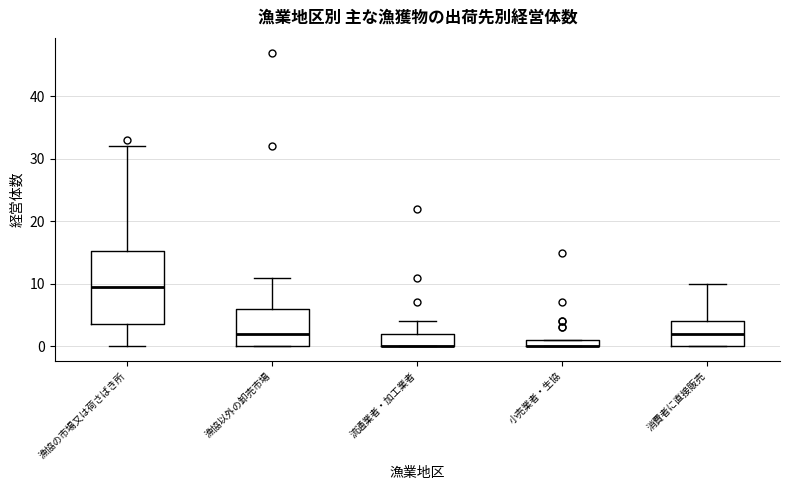

Where does the upper whisker of the box for 消費者に直接販売 end on the y-axis? The values are not printed on the chart, so give them approximately, as read against the axis.

10